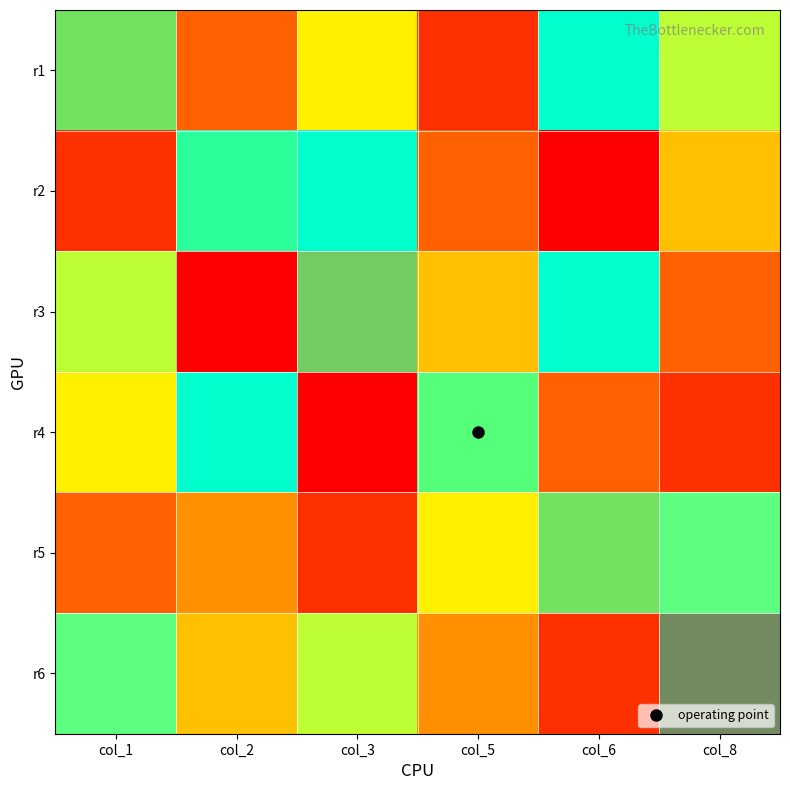

List the series in order of their peak value, lowest first.

r5, r6, r1, r2, r3, r4